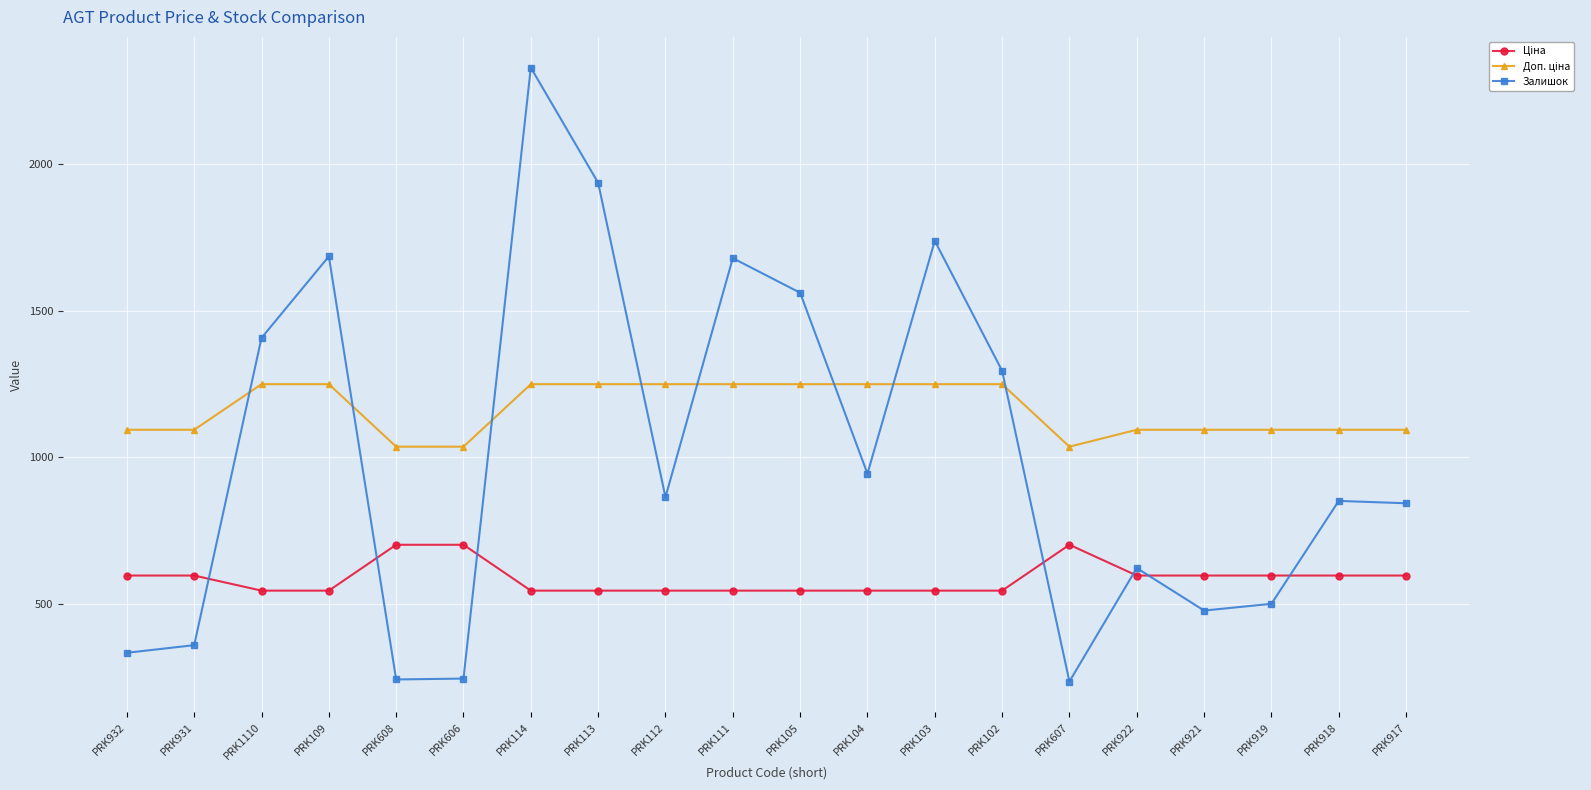

Which series has the widest spread of values?

Залишок